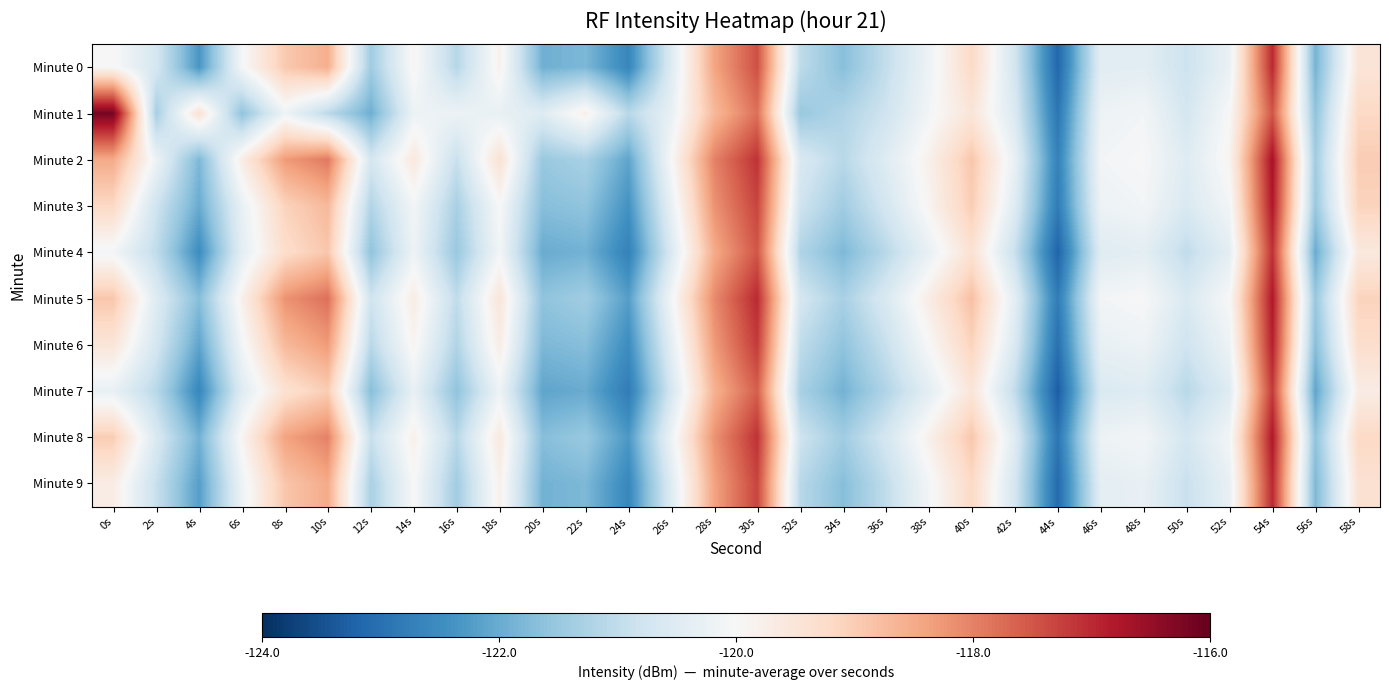

Reading left to right, extract all data points from this chart.

Minute 0: 0s=-120.0	2s=-120.7	4s=-122.3	6s=-120.1	8s=-118.9	10s=-118.6	12s=-121.4	14s=-119.9	16s=-121.1	18s=-119.8	20s=-121.9	22s=-121.8	24s=-122.6	26s=-120.5	28s=-118.4	30s=-117.4	32s=-121.0	34s=-121.7	36s=-121.0	38s=-120.2	40s=-119.2	42s=-120.7	44s=-123.1	46s=-120.5	48s=-120.4	50s=-120.8	52s=-120.3	54s=-117.0	56s=-121.9	58s=-119.5
Minute 1: 0s=-116.2	2s=-121.3	4s=-119.4	6s=-121.6	8s=-120.2	10s=-121.1	12s=-122.0	14s=-120.2	16s=-120.2	18s=-120.3	20s=-120.5	22s=-119.8	24s=-121.1	26s=-120.3	28s=-118.7	30s=-117.8	32s=-121.5	34s=-121.2	36s=-120.8	38s=-120.1	40s=-119.5	42s=-120.6	44s=-122.9	46s=-120.2	48s=-120.1	50s=-120.7	52s=-120.0	54s=-117.5	56s=-121.6	58s=-119.2
Minute 2: 0s=-118.5	2s=-120.2	4s=-121.8	6s=-119.7	8s=-118.3	10s=-117.9	12s=-120.7	14s=-119.6	16s=-120.9	18s=-119.4	20s=-121.5	22s=-121.3	24s=-122.1	26s=-120.0	28s=-118.0	30s=-117.1	32s=-120.6	34s=-121.1	36s=-120.5	38s=-119.8	40s=-118.9	42s=-120.3	44s=-122.7	46s=-120.1	48s=-120.0	50s=-120.5	52s=-119.9	54s=-116.7	56s=-121.4	58s=-119.0
Minute 3: 0s=-119.2	2s=-120.8	4s=-122.0	6s=-120.3	8s=-119.1	10s=-118.7	12s=-121.2	14s=-120.1	16s=-121.3	18s=-120.0	20s=-121.7	22s=-121.6	24s=-122.4	26s=-120.3	28s=-118.2	30s=-117.3	32s=-120.8	34s=-121.4	36s=-120.7	38s=-119.9	40s=-119.0	42s=-120.5	44s=-122.8	46s=-120.2	48s=-120.1	50s=-120.6	52s=-120.1	54s=-116.8	56s=-121.5	58s=-119.1
Minute 4: 0s=-120.1	2s=-121.0	4s=-122.5	6s=-120.4	8s=-119.3	10s=-118.9	12s=-121.6	14s=-120.2	16s=-121.5	18s=-120.1	20s=-122.0	22s=-121.9	24s=-122.7	26s=-120.6	28s=-118.5	30s=-117.5	32s=-121.2	34s=-121.8	36s=-121.1	38s=-120.3	40s=-119.4	42s=-120.9	44s=-123.2	46s=-120.5	48s=-120.4	50s=-121.0	52s=-120.4	54s=-117.1	56s=-122.0	58s=-119.6
Minute 5: 0s=-118.9	2s=-120.5	4s=-121.7	6s=-119.8	8s=-118.2	10s=-117.8	12s=-120.8	14s=-119.7	16s=-121.0	18s=-119.5	20s=-121.6	22s=-121.4	24s=-122.2	26s=-120.1	28s=-118.1	30s=-117.0	32s=-120.7	34s=-121.3	36s=-120.6	38s=-119.7	40s=-118.8	42s=-120.4	44s=-122.8	46s=-120.1	48s=-120.0	50s=-120.6	52s=-120.0	54s=-116.8	56s=-121.5	58s=-119.1
Minute 6: 0s=-119.5	2s=-120.7	4s=-122.1	6s=-120.1	8s=-118.7	10s=-118.3	12s=-121.1	14s=-119.9	16s=-121.2	18s=-119.7	20s=-121.8	22s=-121.7	24s=-122.5	26s=-120.4	28s=-118.3	30s=-117.2	32s=-121.0	34s=-121.6	36s=-120.9	38s=-120.0	40s=-119.1	42s=-120.6	44s=-123.0	46s=-120.3	48s=-120.2	50s=-120.8	52s=-120.2	54s=-116.9	56s=-121.7	58s=-119.3
Minute 7: 0s=-120.3	2s=-121.1	4s=-122.6	6s=-120.5	8s=-119.4	10s=-119.0	12s=-121.7	14s=-120.3	16s=-121.6	18s=-120.2	20s=-122.1	22s=-122.0	24s=-122.8	26s=-120.7	28s=-118.6	30s=-117.6	32s=-121.3	34s=-121.9	36s=-121.2	38s=-120.4	40s=-119.5	42s=-121.0	44s=-123.3	46s=-120.6	48s=-120.5	50s=-121.1	52s=-120.5	54s=-117.2	56s=-122.1	58s=-119.7
Minute 8: 0s=-119.0	2s=-120.6	4s=-121.9	6s=-119.9	8s=-118.4	10s=-118.0	12s=-120.9	14s=-119.8	16s=-121.1	18s=-119.6	20s=-121.7	22s=-121.5	24s=-122.3	26s=-120.2	28s=-118.2	30s=-117.1	32s=-120.8	34s=-121.4	36s=-120.7	38s=-119.8	40s=-118.9	42s=-120.5	44s=-122.9	46s=-120.2	48s=-120.1	50s=-120.7	52s=-120.1	54s=-116.8	56s=-121.6	58s=-119.2
Minute 9: 0s=-119.7	2s=-120.9	4s=-122.2	6s=-120.2	8s=-118.9	10s=-118.5	12s=-121.3	14s=-120.0	16s=-121.4	18s=-119.8	20s=-121.9	22s=-121.8	24s=-122.6	26s=-120.5	28s=-118.4	30s=-117.3	32s=-121.1	34s=-121.7	36s=-121.0	38s=-120.1	40s=-119.2	42s=-120.7	44s=-123.1	46s=-120.4	48s=-120.3	50s=-120.9	52s=-120.3	54s=-117.0	56s=-121.8	58s=-119.4